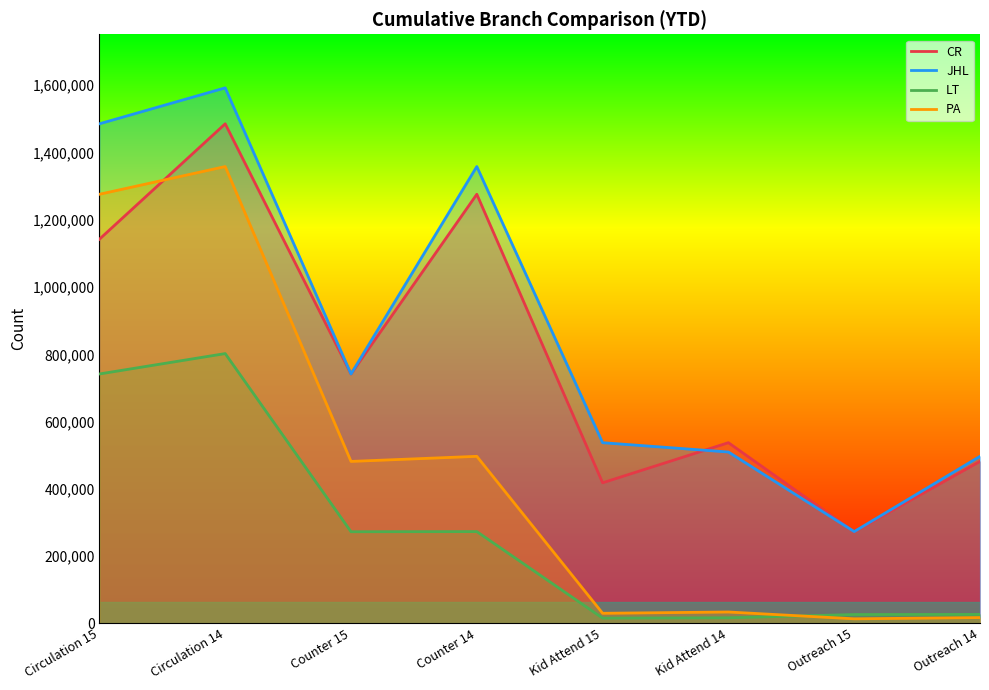

At which label does PA first exceed 481701?

Circulation 15